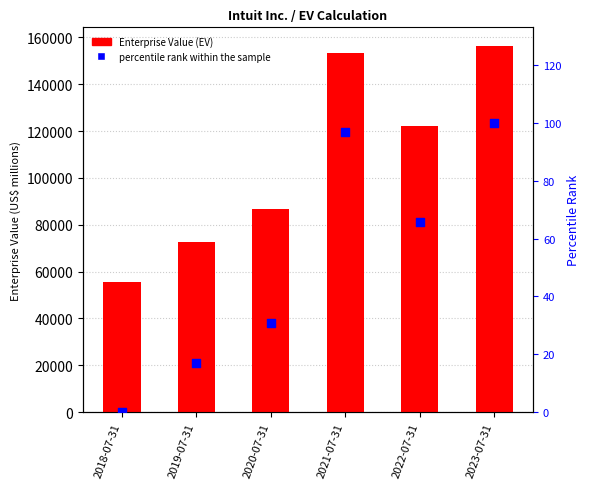

What is the total value across all series at 2019-07-31?

72708.0